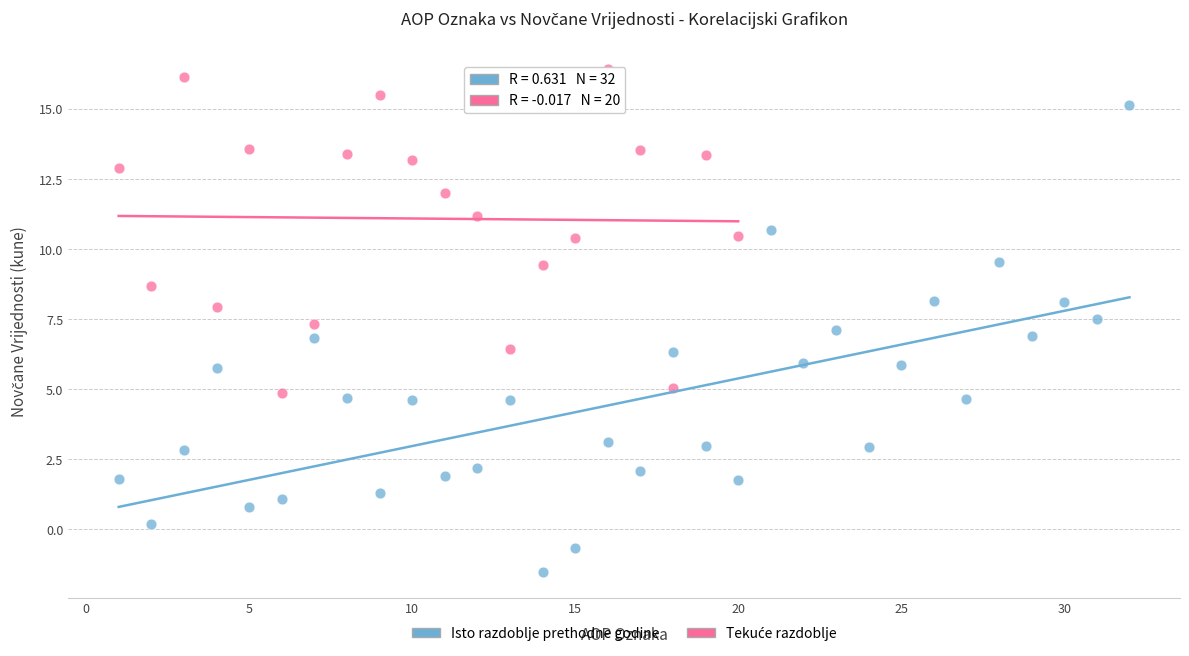

Which series reaches the minimum Y coordinate?

Isto razdoblje prethodne godine